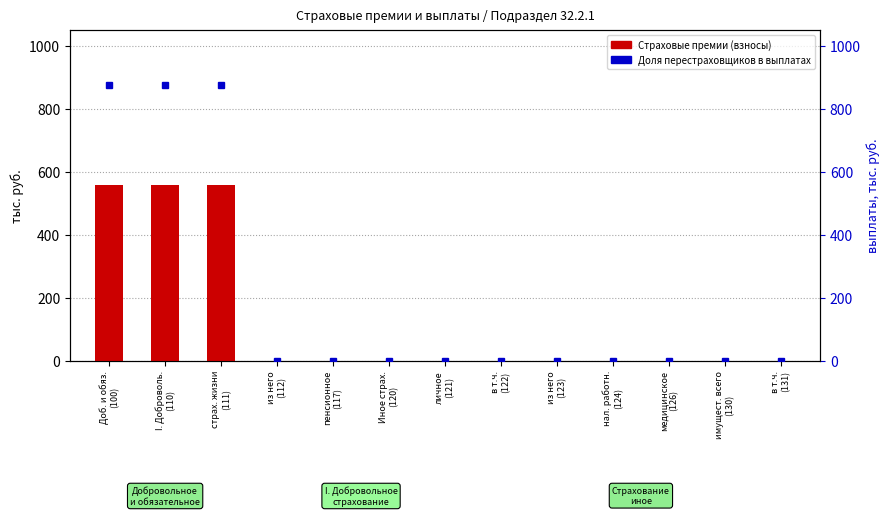

Between I. Доброволь.
(110) and из него
(123), which is larger?

I. Доброволь.
(110)